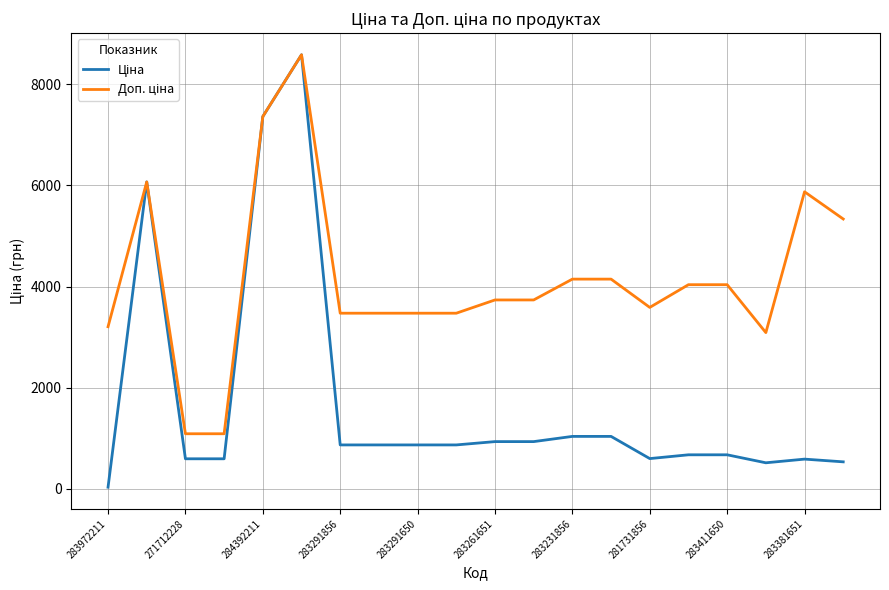

What is the greatest value displayed?

8581.1